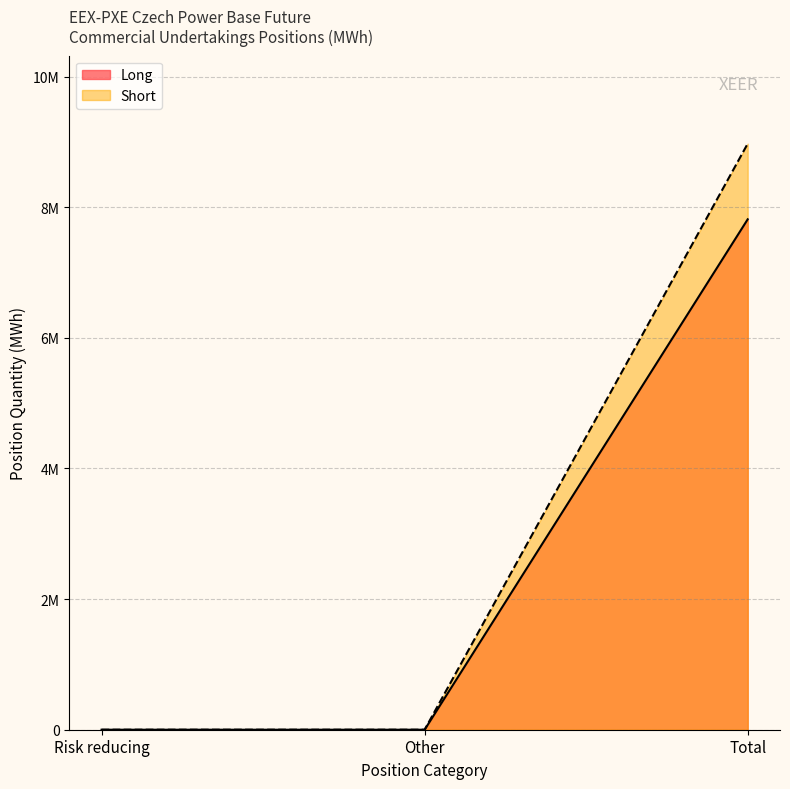

Which series has the largest total across all categories?

Short